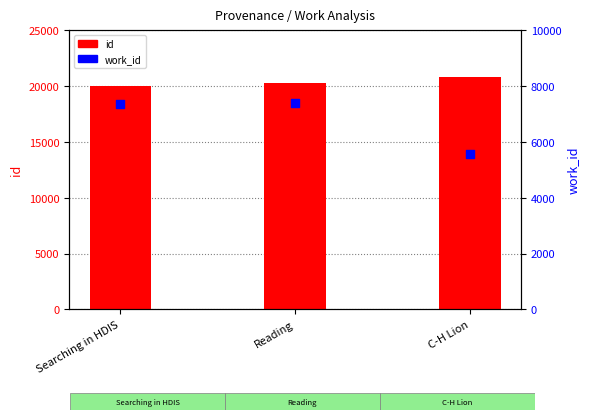

Which series has the widest spread of Y values?

work_id